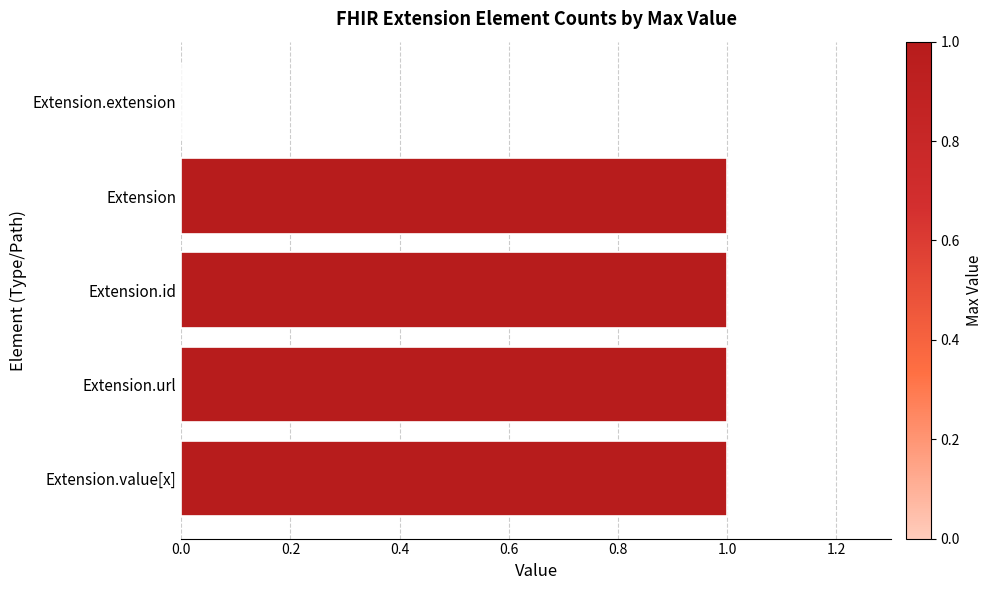

How many values are above zero?

4